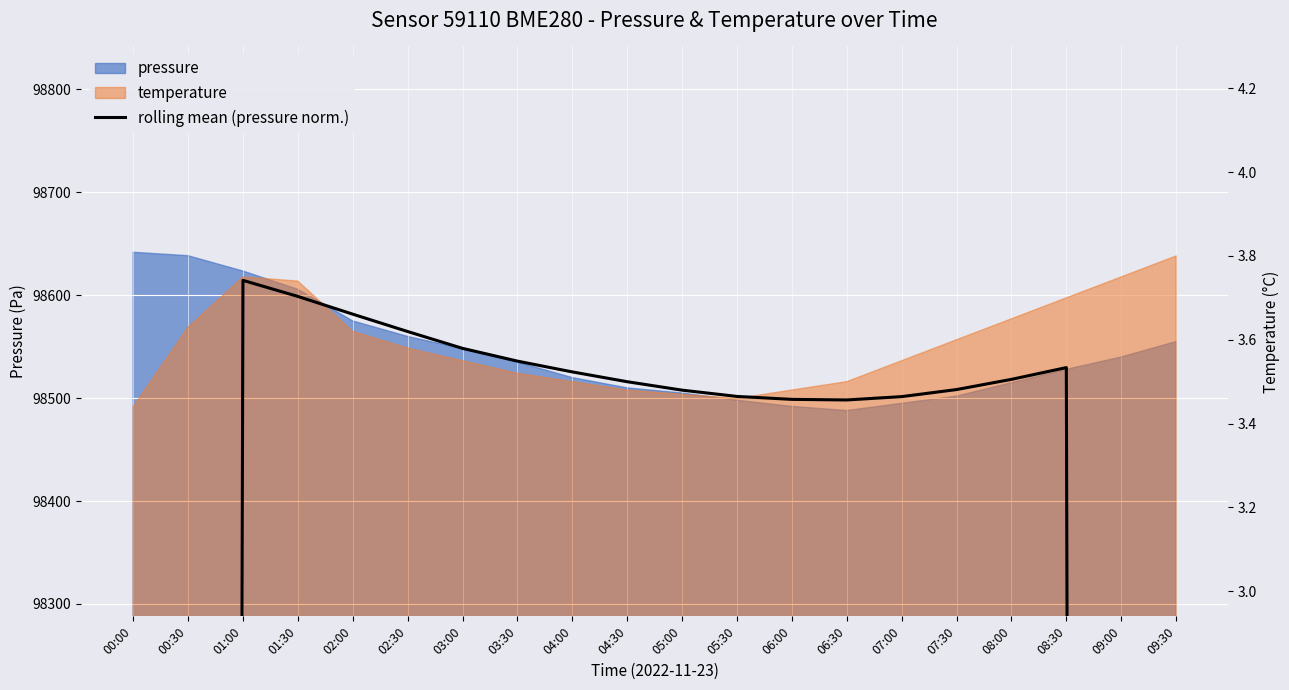

The value at 08:00 is 2.4. True or false?

False